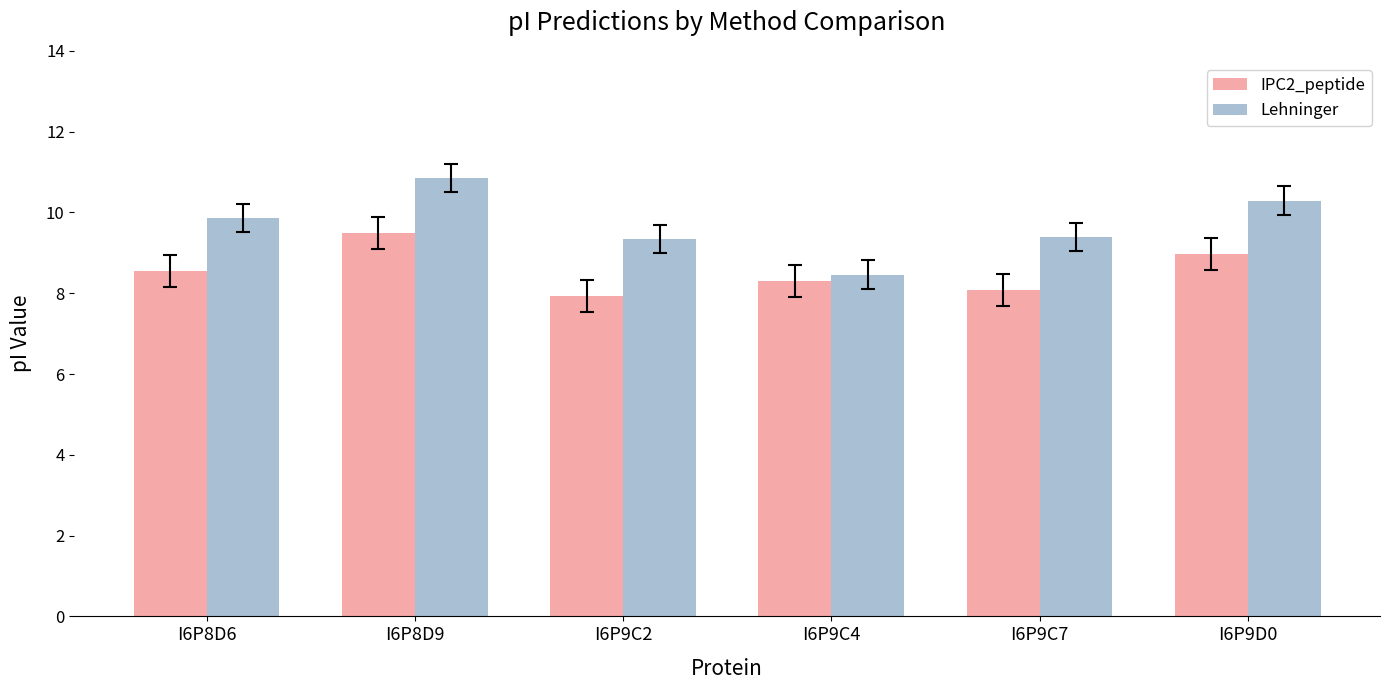

Which series has the widest spread of values?

Lehninger